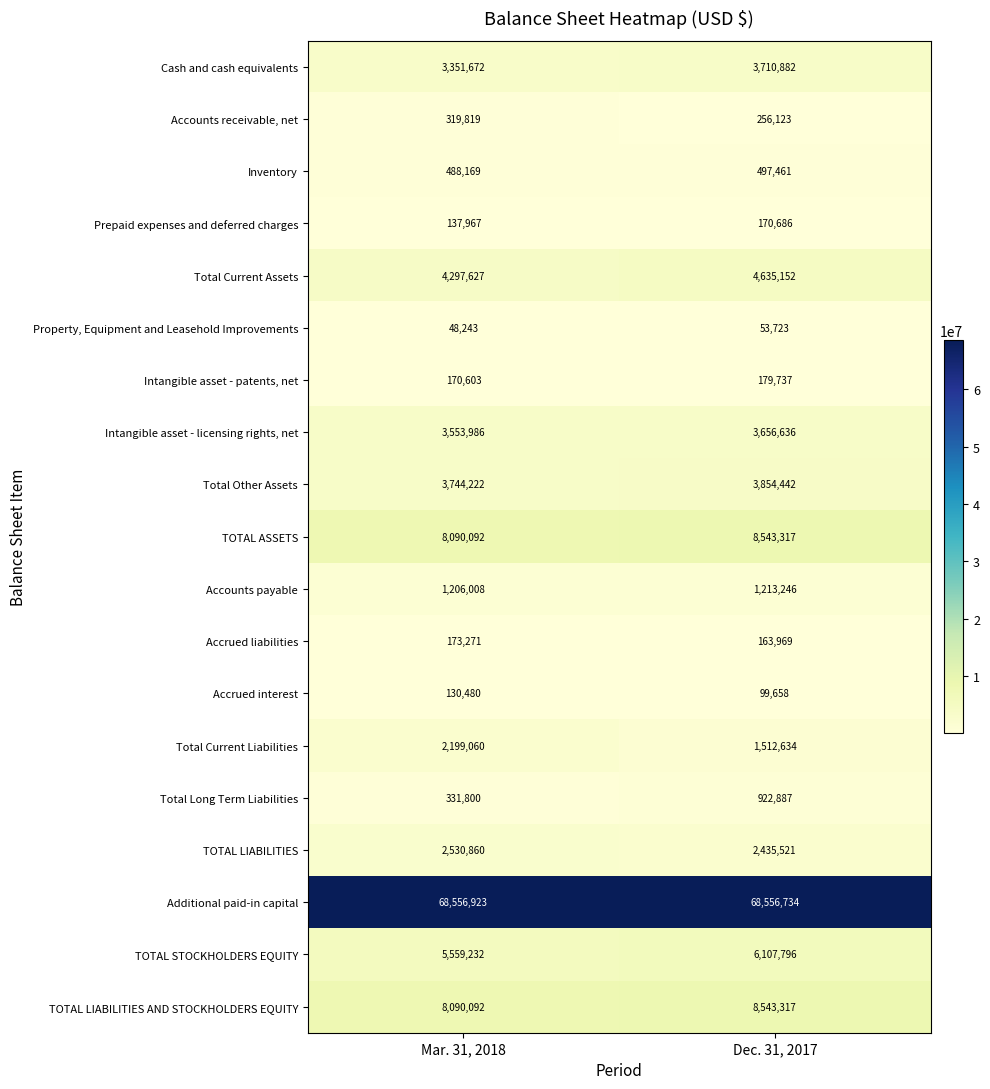

What is the approximate value of Total Other Assets at Mar. 31, 2018, to the nearest 50?

3744200